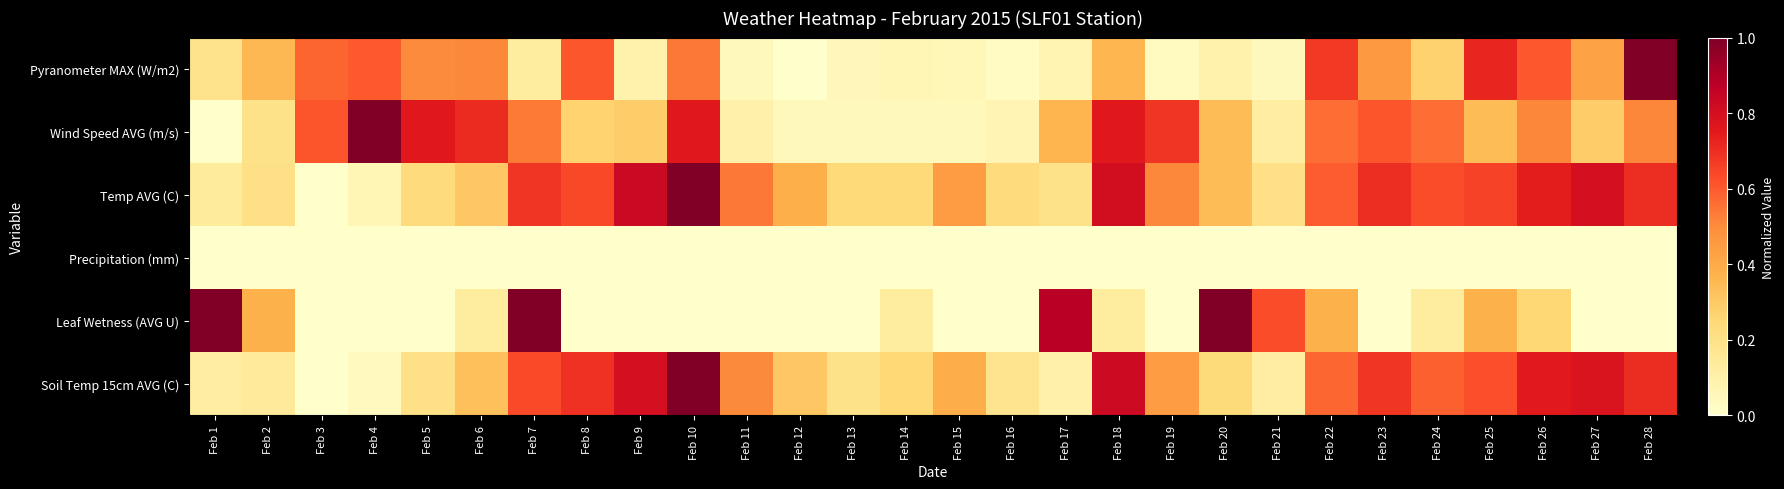

At which category does the chart reach its minimum across all series?

Feb 12